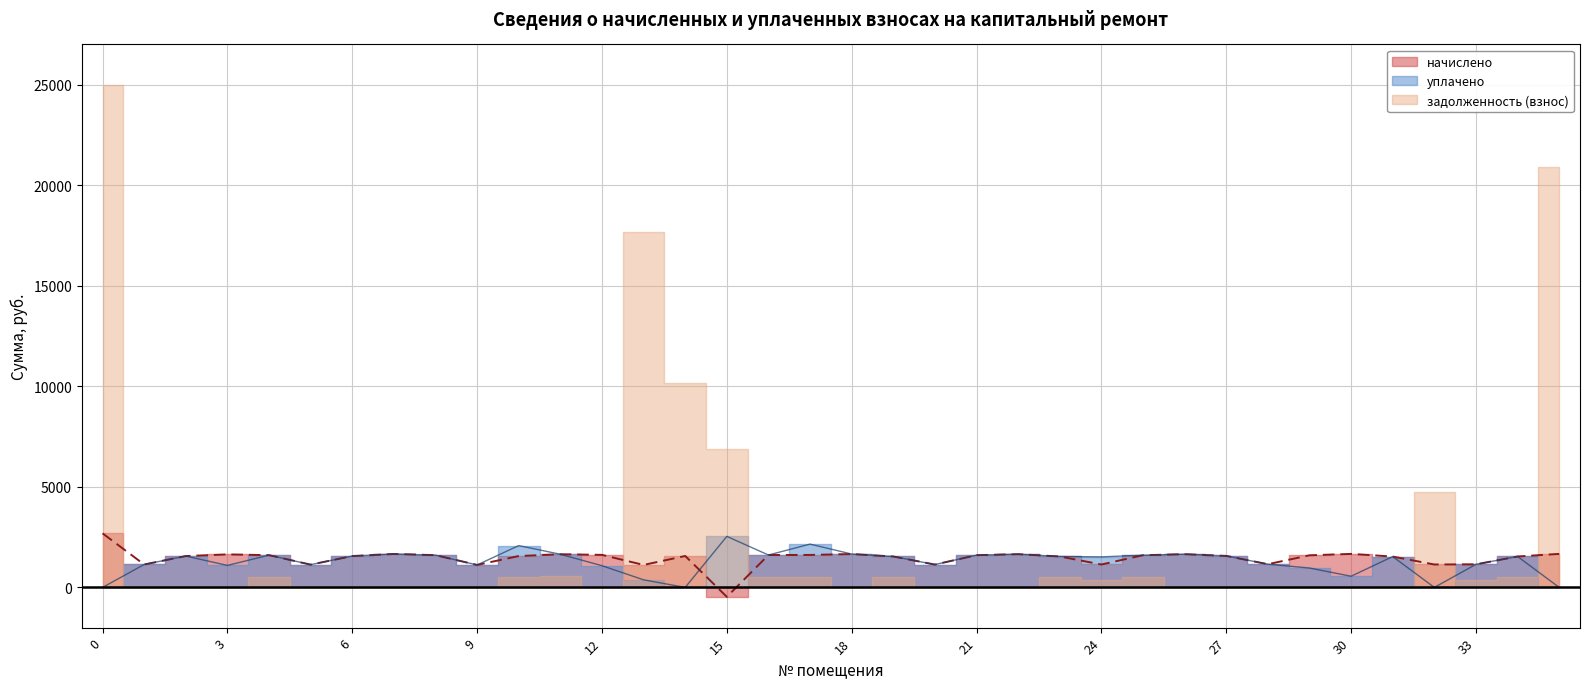

Where does the уплачено series first go above 1537?

2